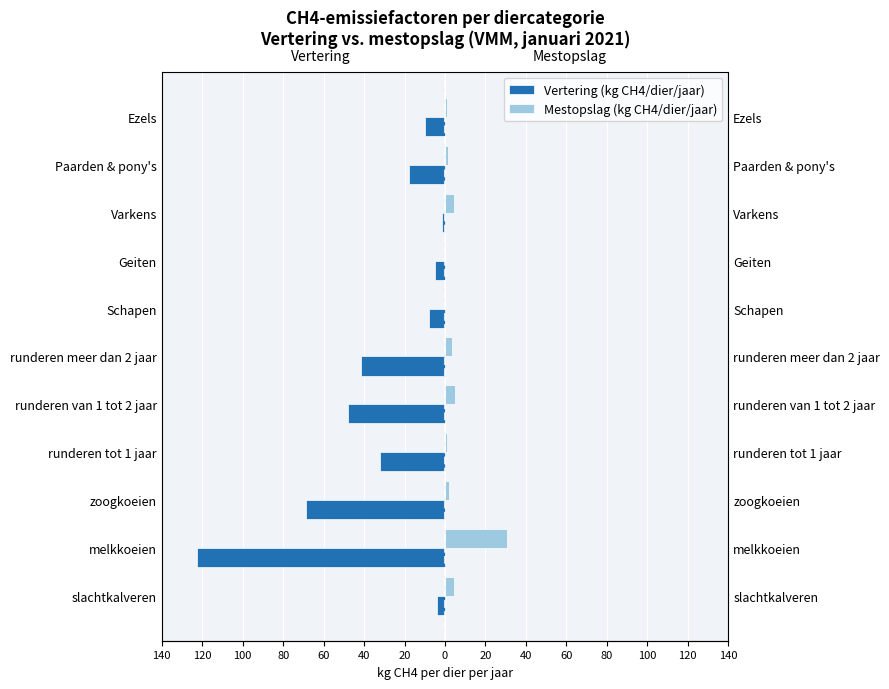

Which series has the largest total across all categories?

Mestopslag (kg CH4/dier/jaar)